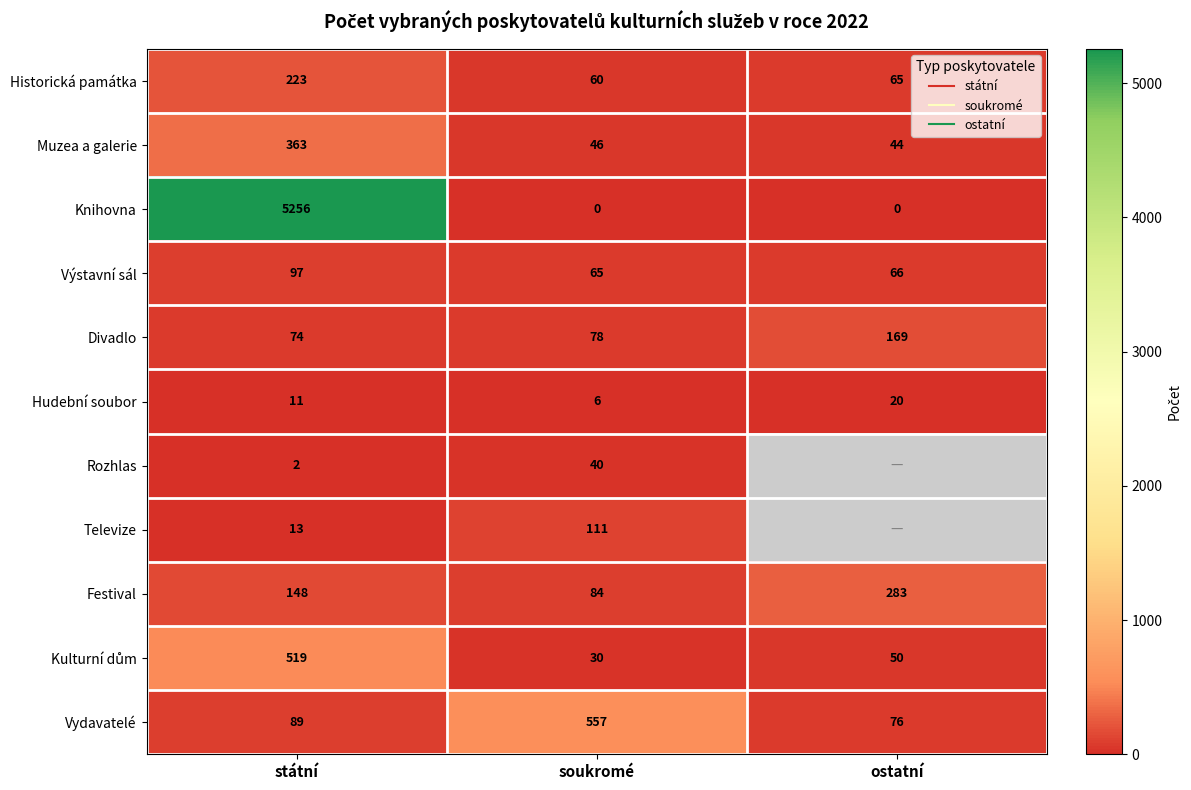

Between státní and soukromé, which series saw the biggest shift?

Knihovna